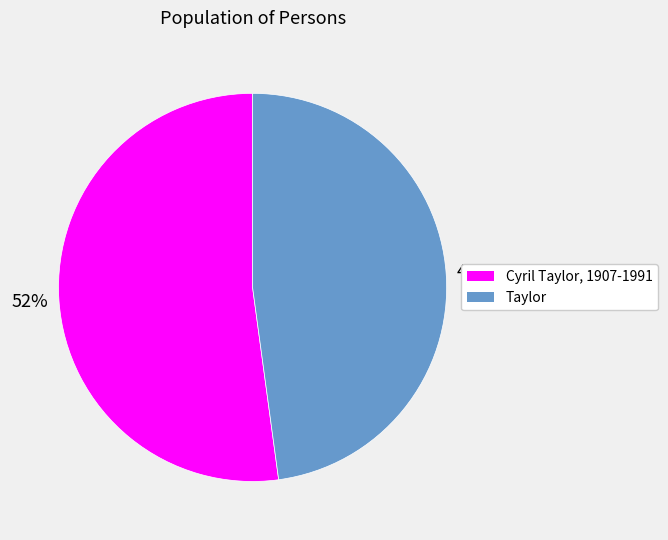

Does Taylor represent more than half of the total?

No